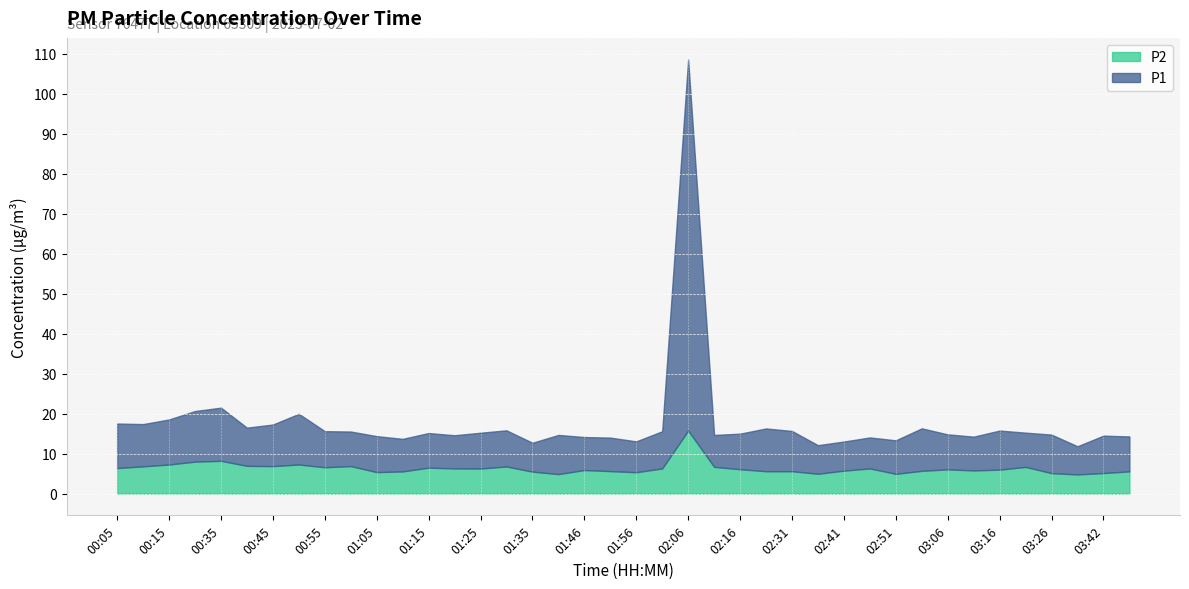

Where does the P2 series first go above 6?

00:05